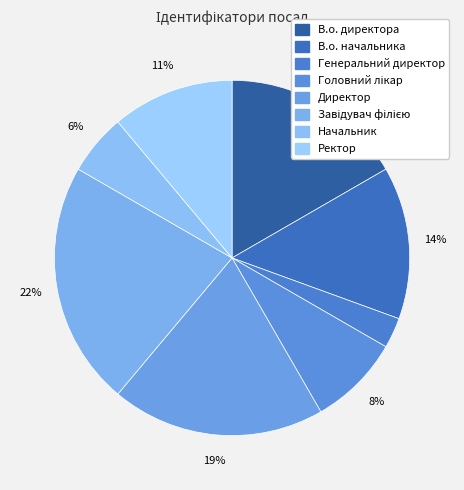

To the nearest percent, what is the average slice percentage?

12%